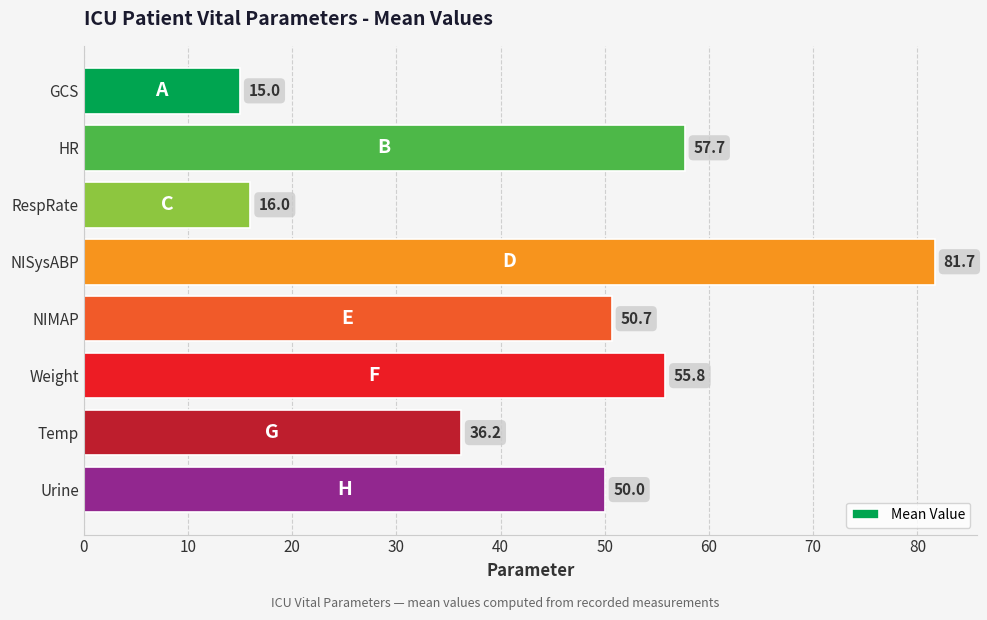

Reading bottom to top, list all the values displayed in this chart.

50.0	36.2	55.8	50.7	81.7	16.0	57.7	15.0